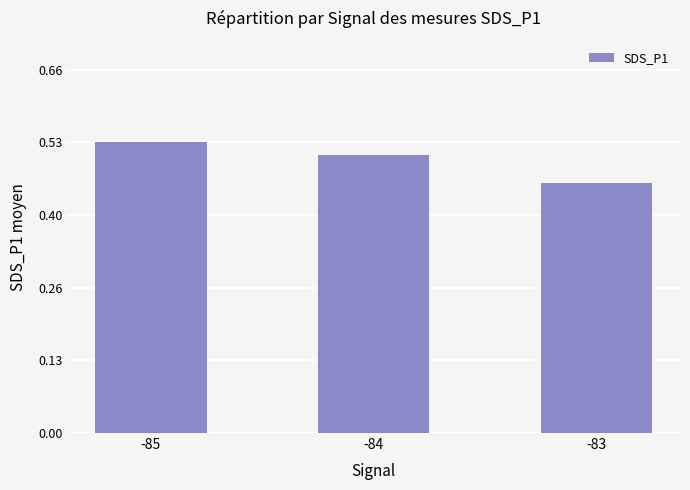

Which has a higher value, -84 or -83?

-84